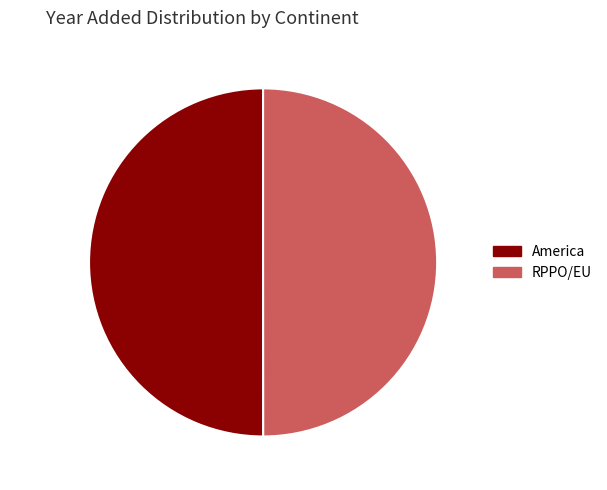

What portion of the pie excludes RPPO/EU 2017 50.0%?

50.0%